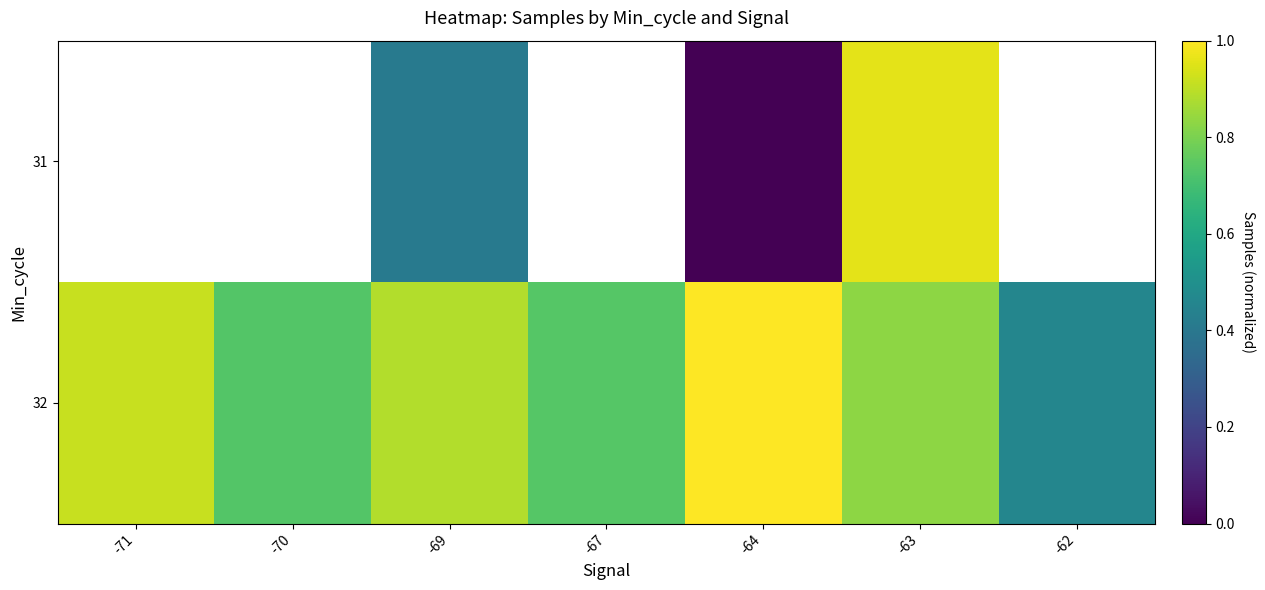

What is the spread (max minus min) of values at -69?

0.5